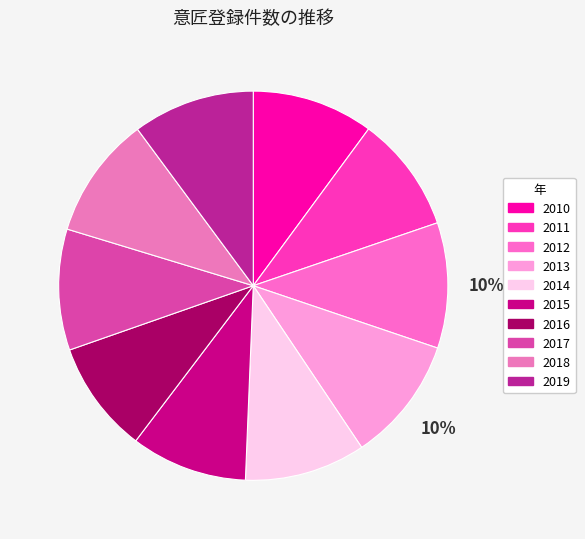

Rank the categories by value from highest to lowest.

2012, 2013, 2018, 2019, 2010, 2017, 2014, 2015, 2011, 2016